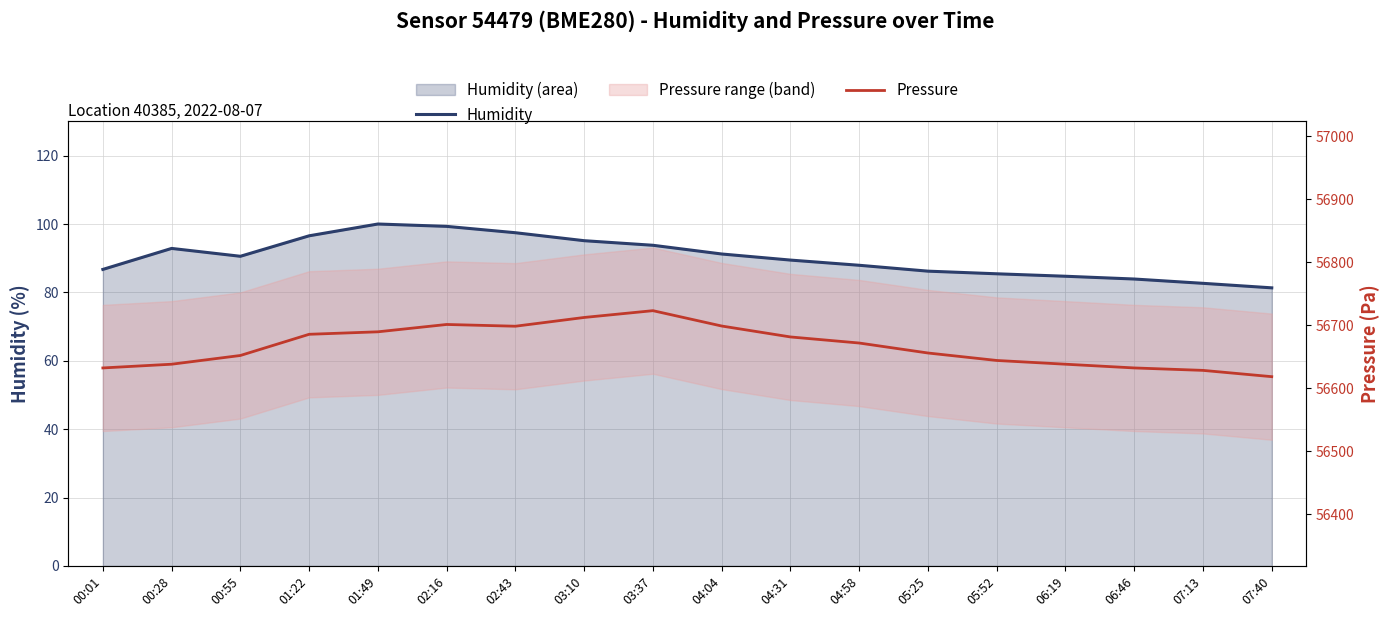

Between 00:55 and 02:43, which series saw the biggest shift?

Pressure